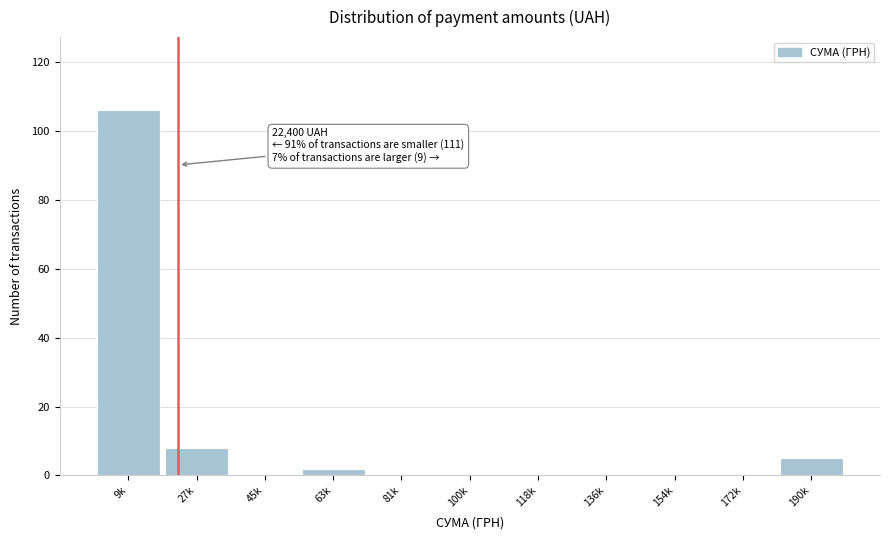

Reading left to right, list all the values displayed in this chart.

9k=106	27k=8	45k=0	63k=2	81k=0	100k=0	118k=0	136k=0	154k=0	172k=0	190k=5